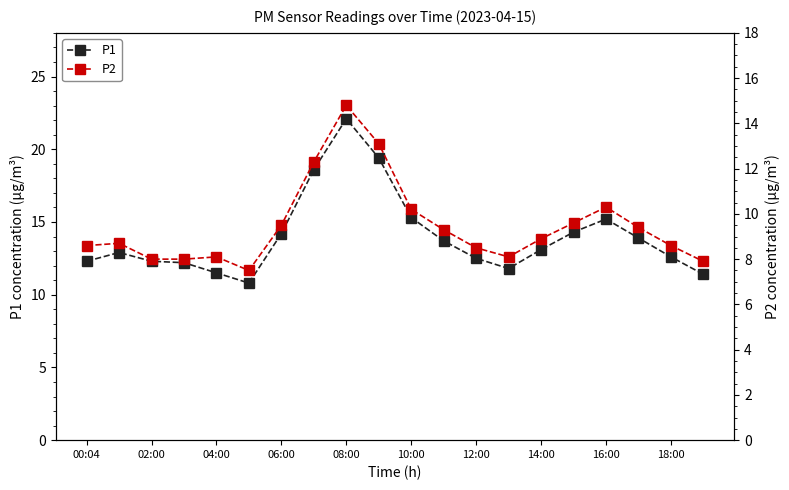

How many values in the P2 series are below 8?

2